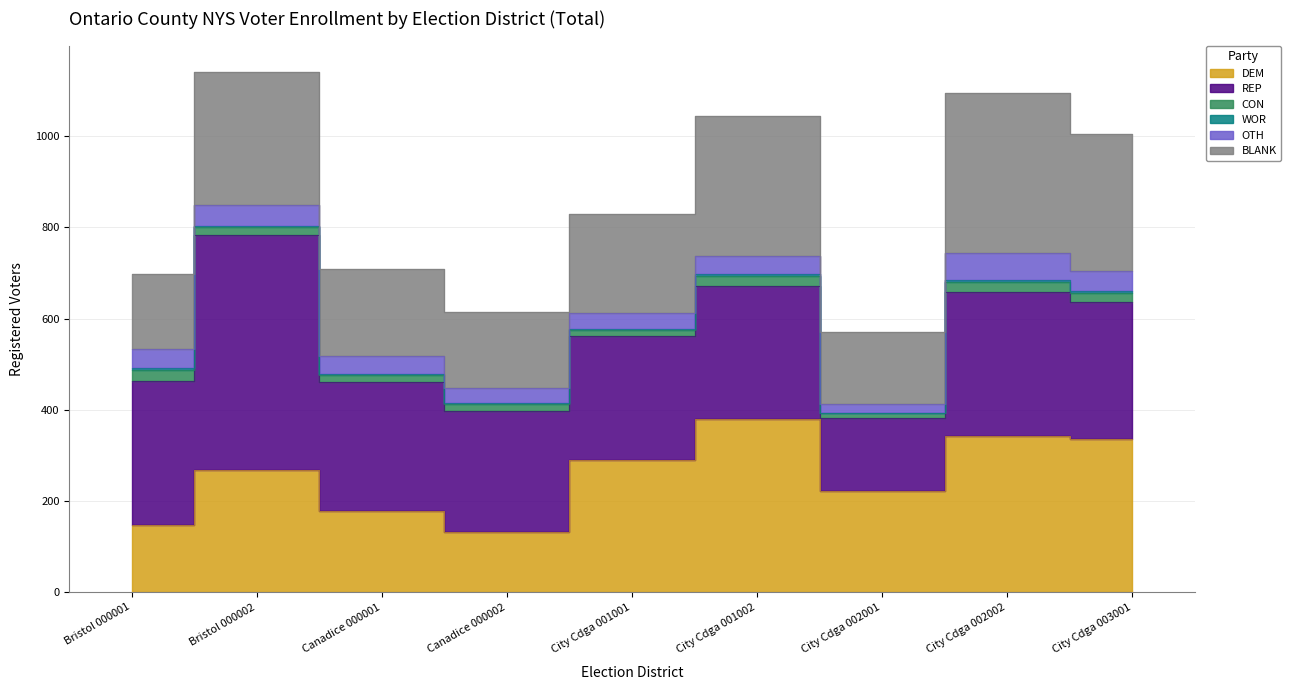

How many values in the CON series exceed 19?

4